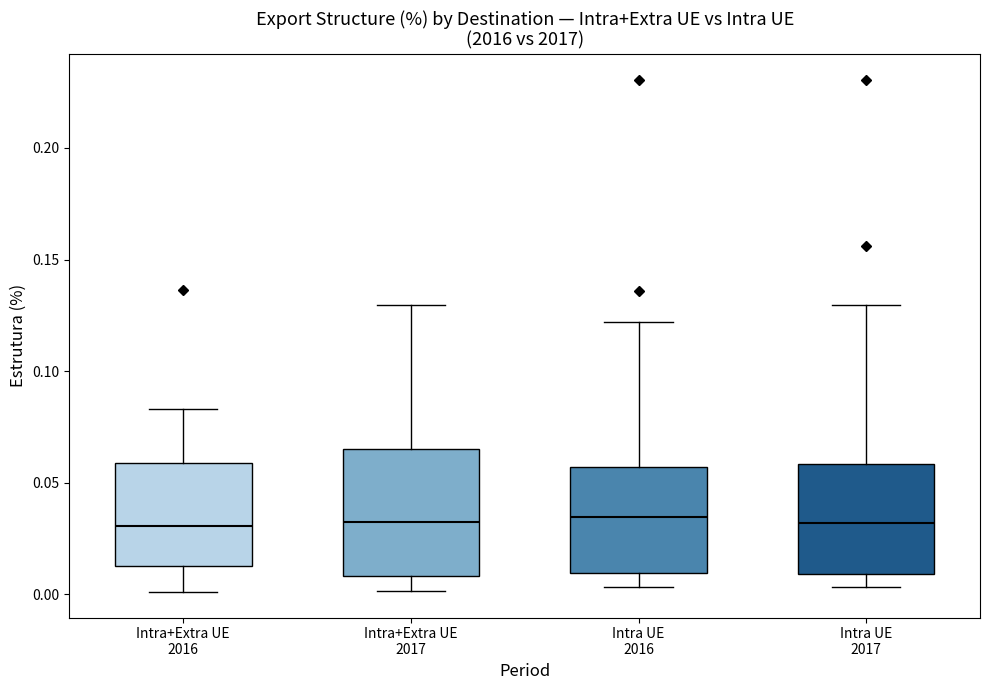

Reading left to right, transcribe this box plot: for each box, give where its median line is, the range the box spans, and where its two whiskers end, as read against the y-axis. The values are not printed on the chart, so give them approximately, as read against the axis.

Intra+Extra UE 2016: median 0.030, box 0.015 to 0.060, whiskers 0.000 to 0.085
Intra+Extra UE 2017: median 0.030, box 0.010 to 0.065, whiskers 0.000 to 0.130
Intra UE 2016: median 0.035, box 0.010 to 0.055, whiskers 0.005 to 0.120
Intra UE 2017: median 0.030, box 0.010 to 0.060, whiskers 0.005 to 0.130